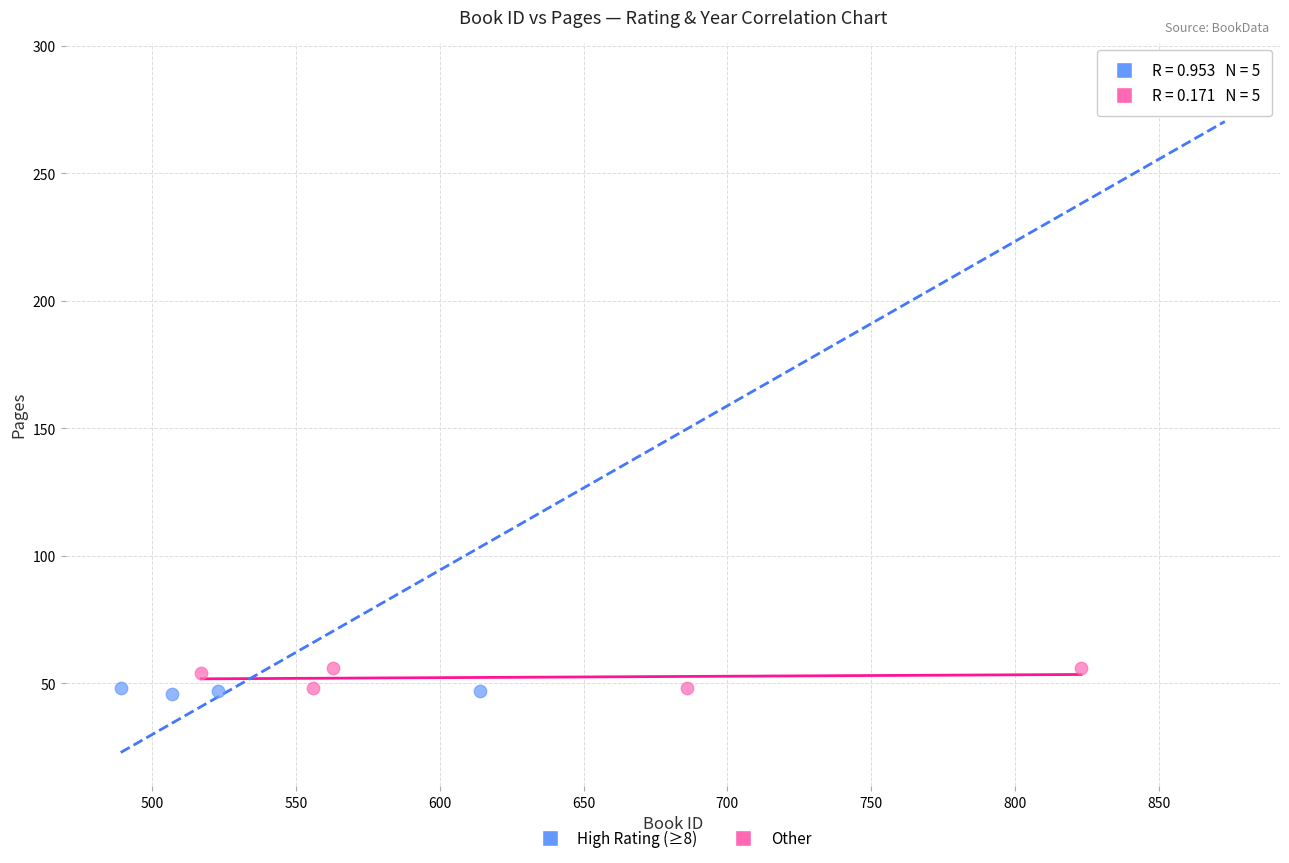

Which series has the largest Y range (max minus min)?

High Rating (≥8)